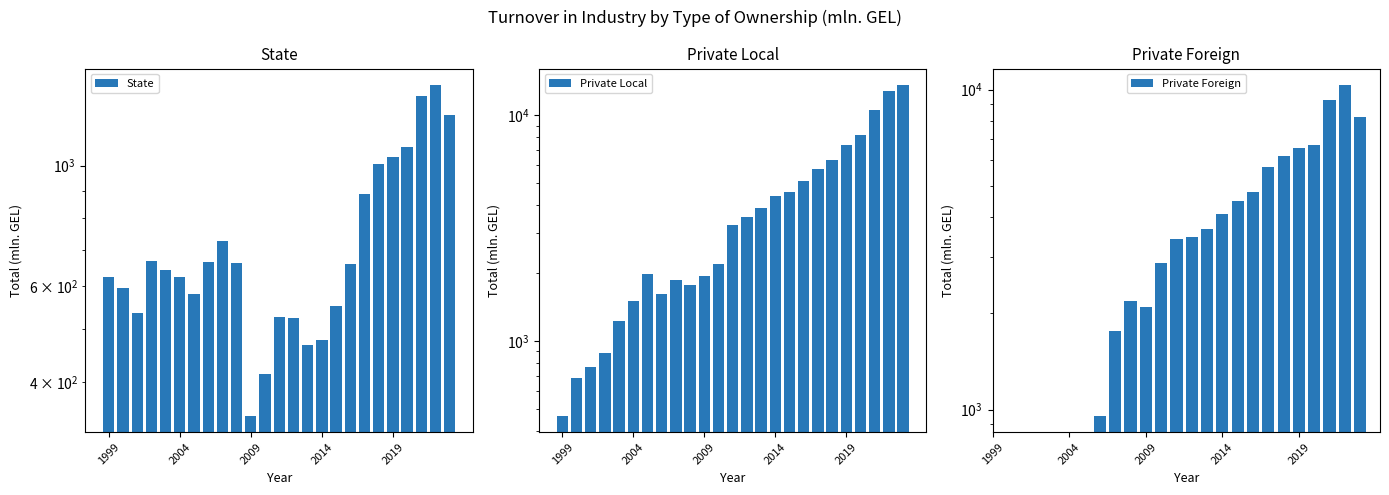

What is the spread (max minus min) of values at 13?

3027.8